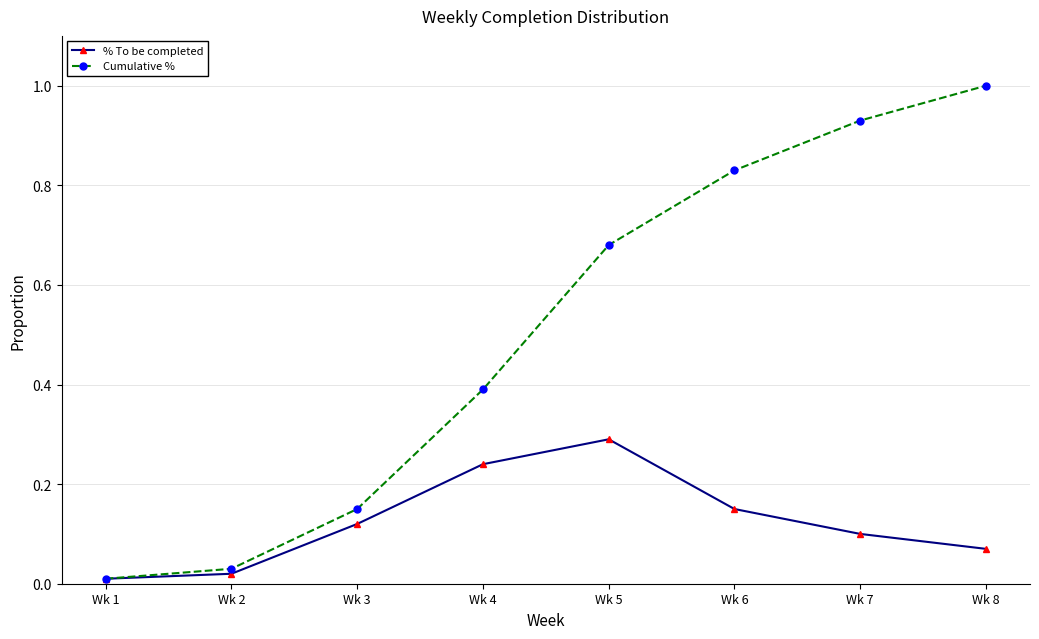

True or false: Cumulative % has a value of 1.7 at Wk 7.

False